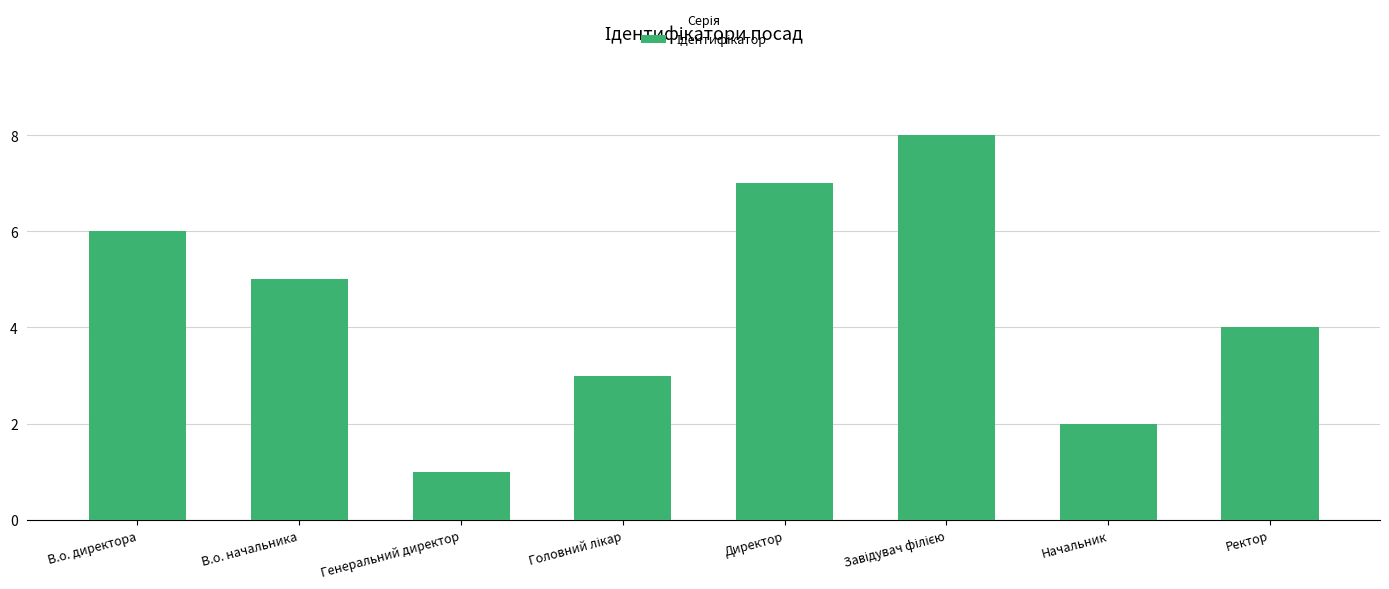

What is the difference between the second highest and minimum values?

6